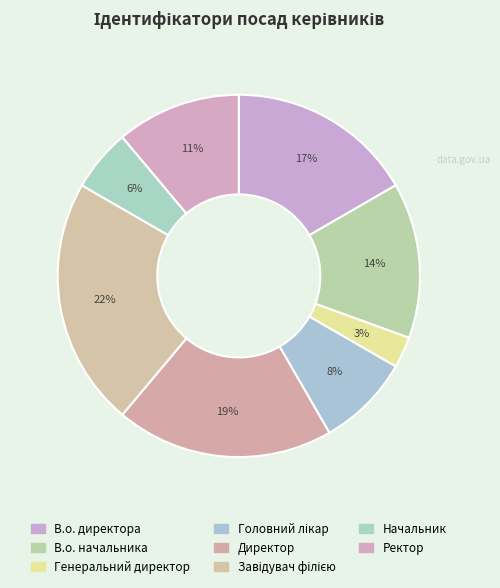

Is there any slice that represents more than half of the pie?

No